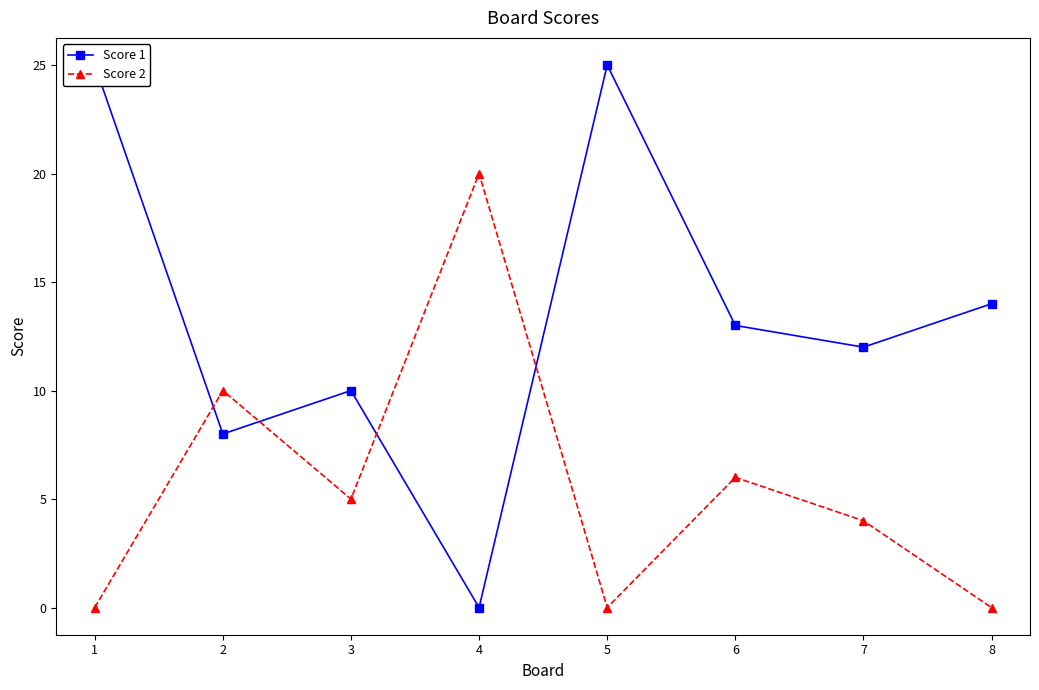

How many values in the Score 2 series are below 5?

4